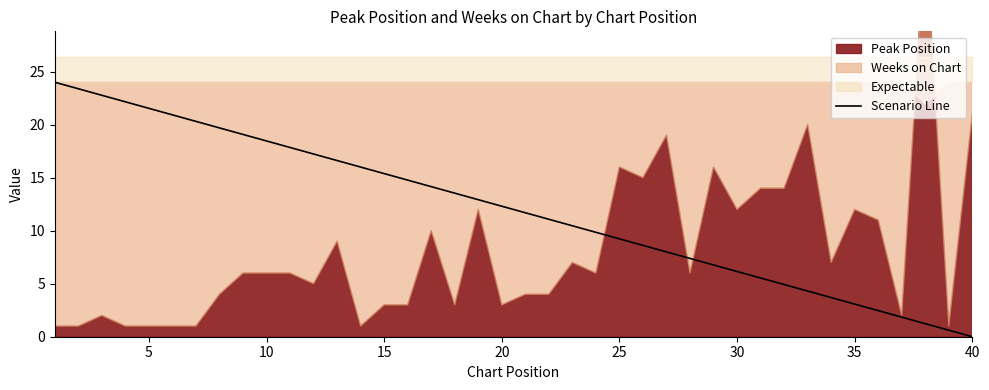

How many lines are shown in the chart?

1